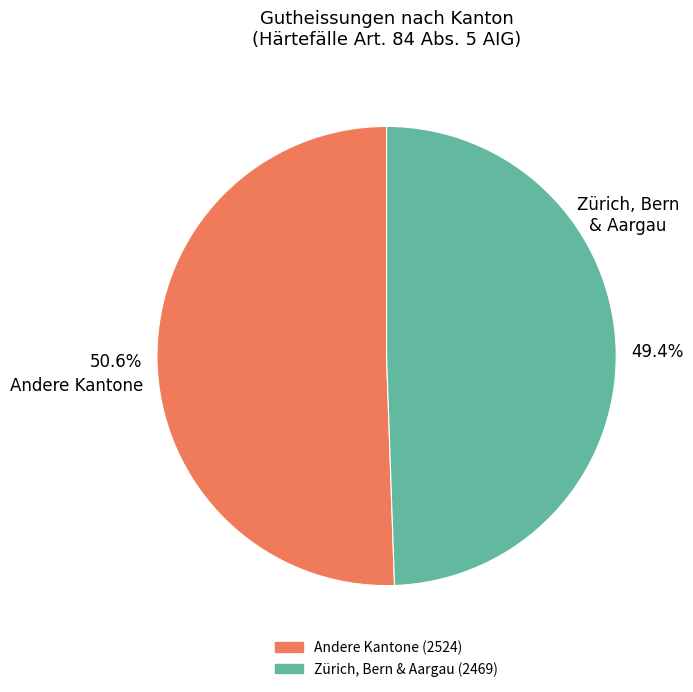

How many slices are in this pie chart?

2